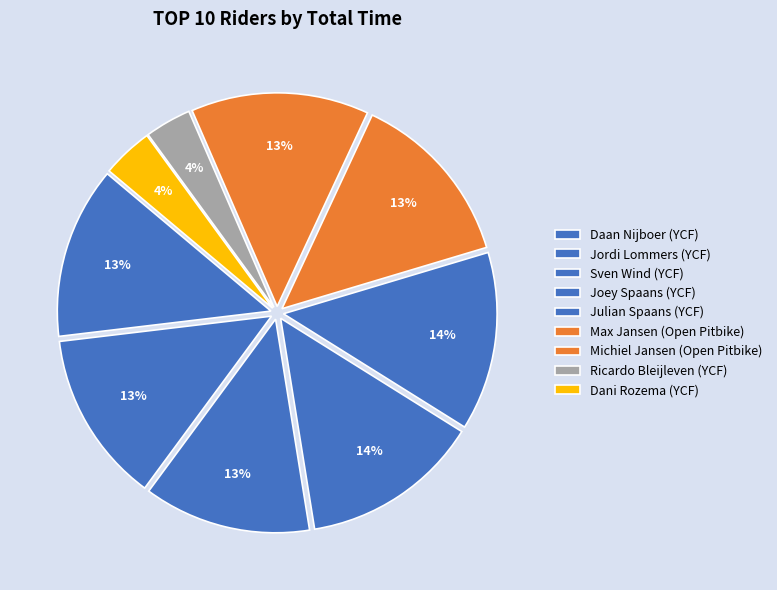

What percentage is the Julian Spaans (YCF) slice, to the nearest percent?

14%